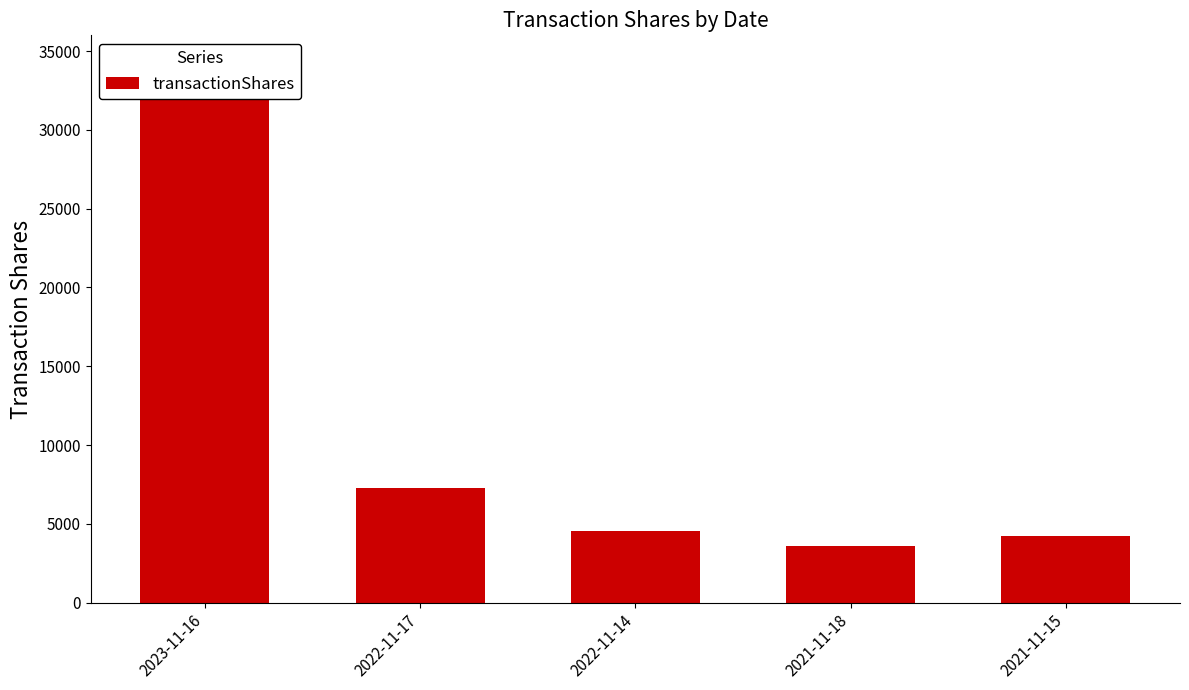

What is the minimum value shown in the chart?

3613